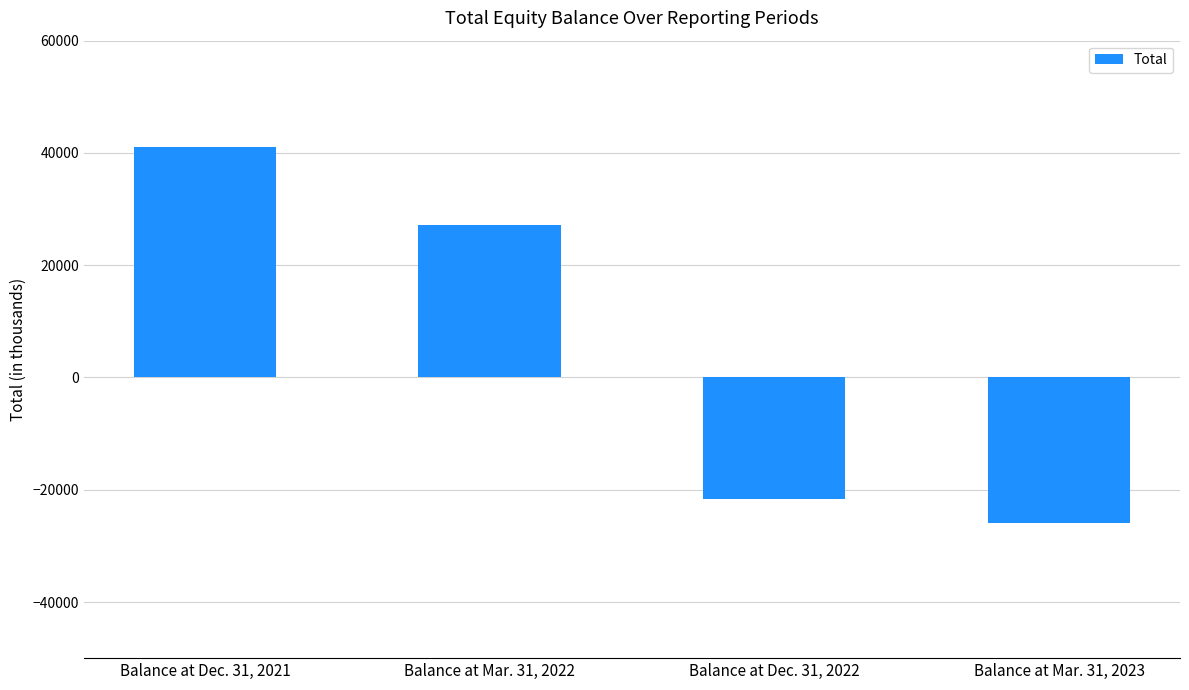

How many negative values are there?

2